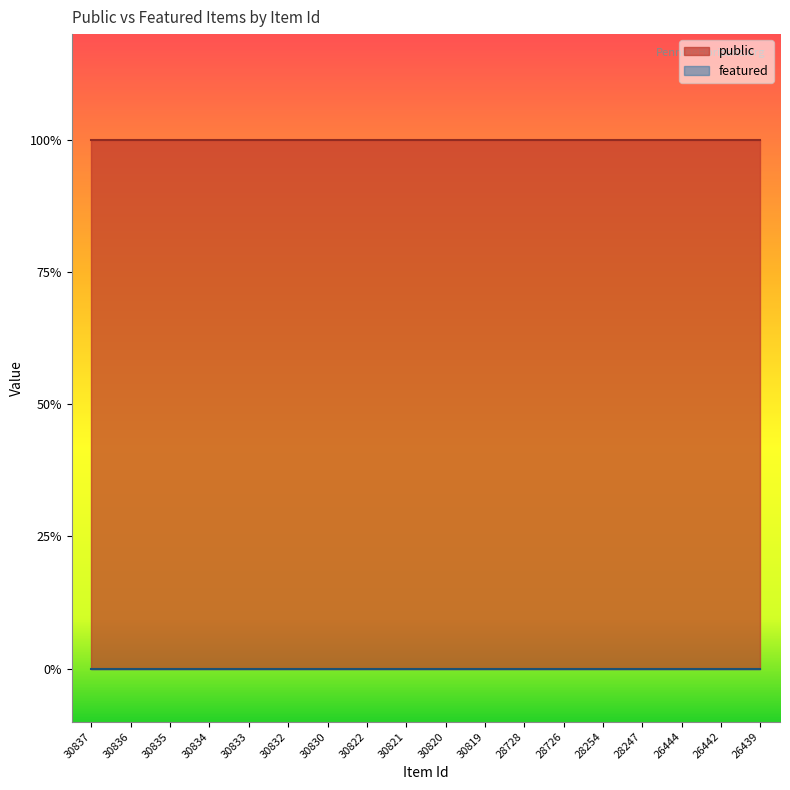

What are all the series names shown in the legend?

public, featured